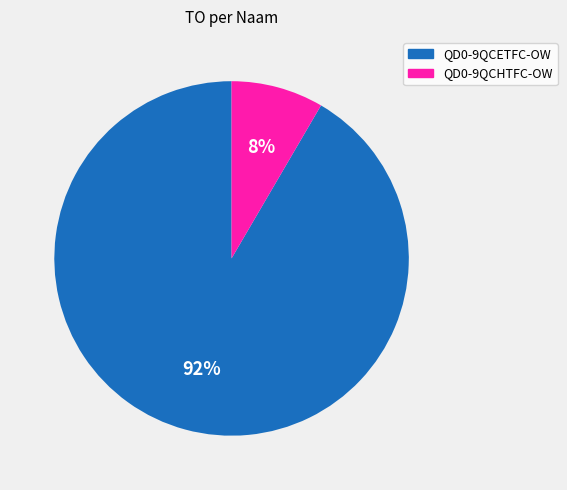

Do QD0-9QCETFC-OW and QD0-9QCHTFC-OW together represent more than half of the pie?

Yes